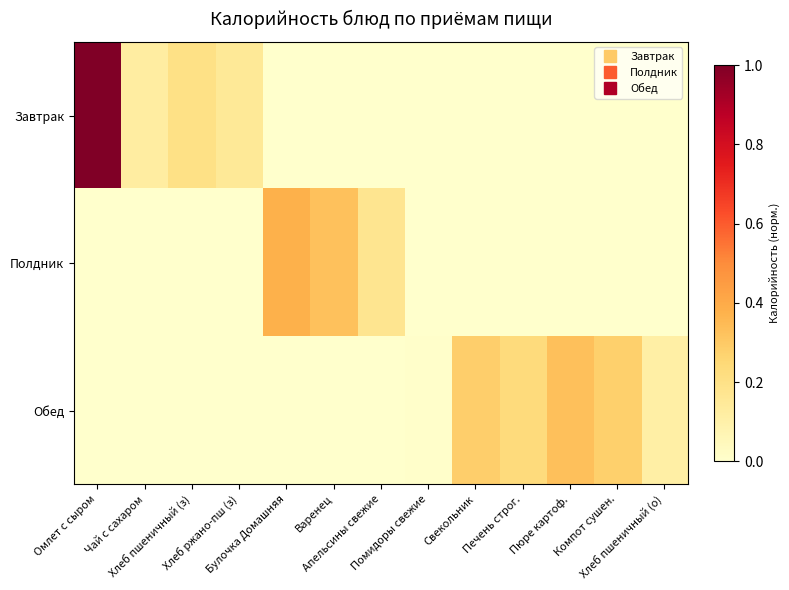

Which label corresponds to the smallest value in the chart?

Булочка Домашняя